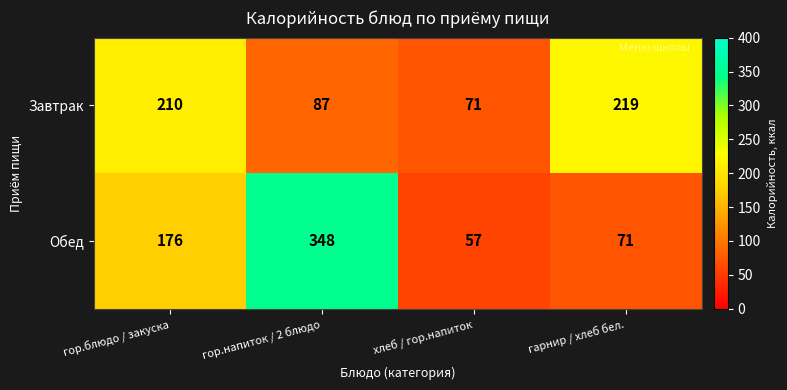

True or false: Обед has a value of 44 at гор.блюдо / закуска.

False